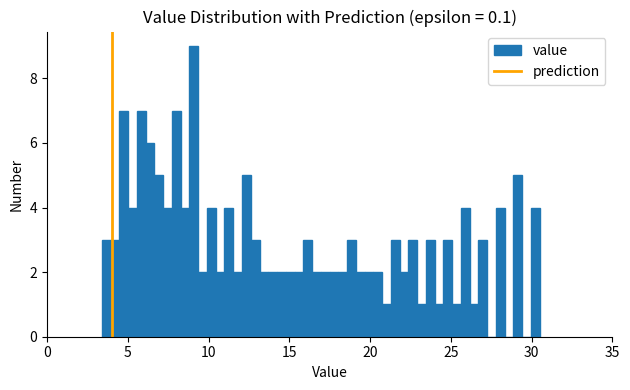

Around what value on the x-axis is the tallest bar? Give the approximate position of its centre, as read against the axis.

9.0